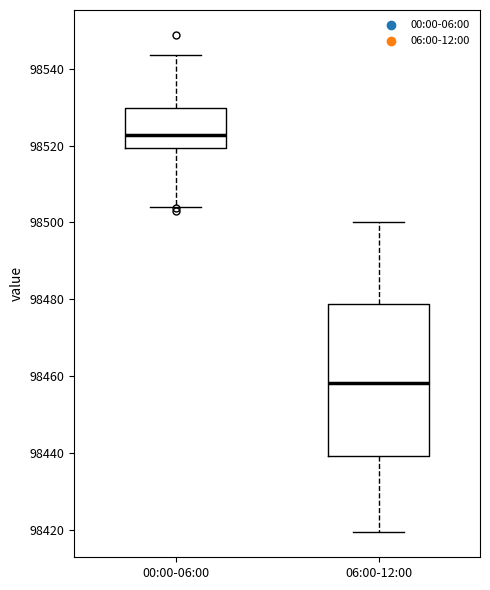

Comparing the boxes themselves (not the whiskers), which one is the tallest?

06:00-12:00